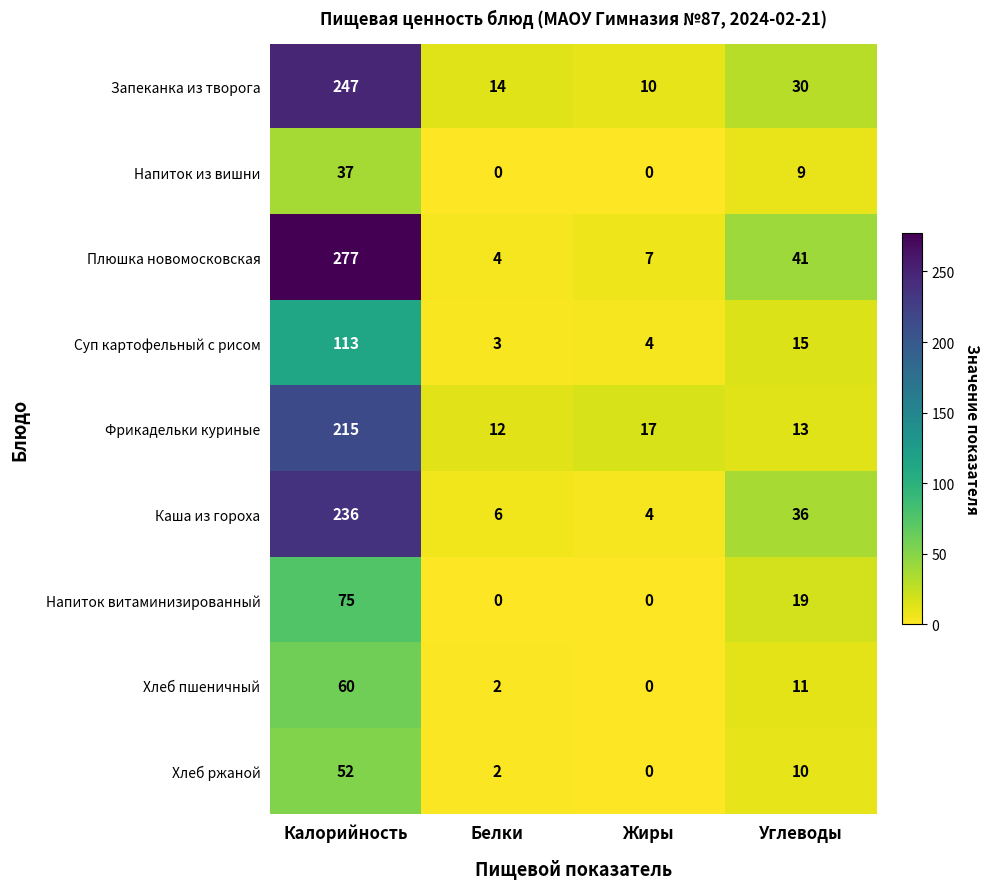

Where is Напиток из вишни nearest to the value 18?

Углеводы